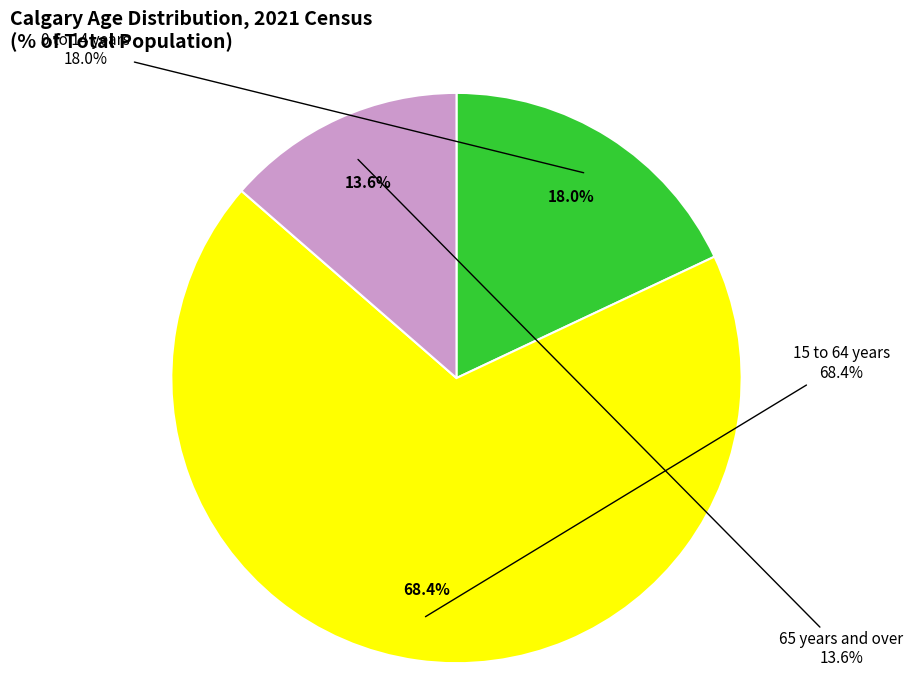

To the nearest percent, what percentage of the pie is 0 to 14 years?

18%